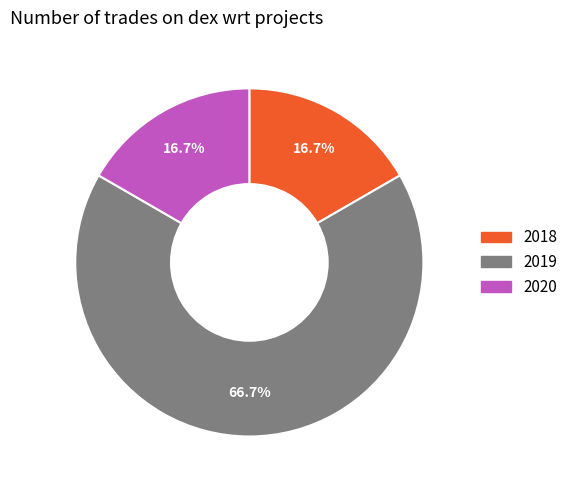

What percentage is the 2020 slice, to the nearest percent?

17%